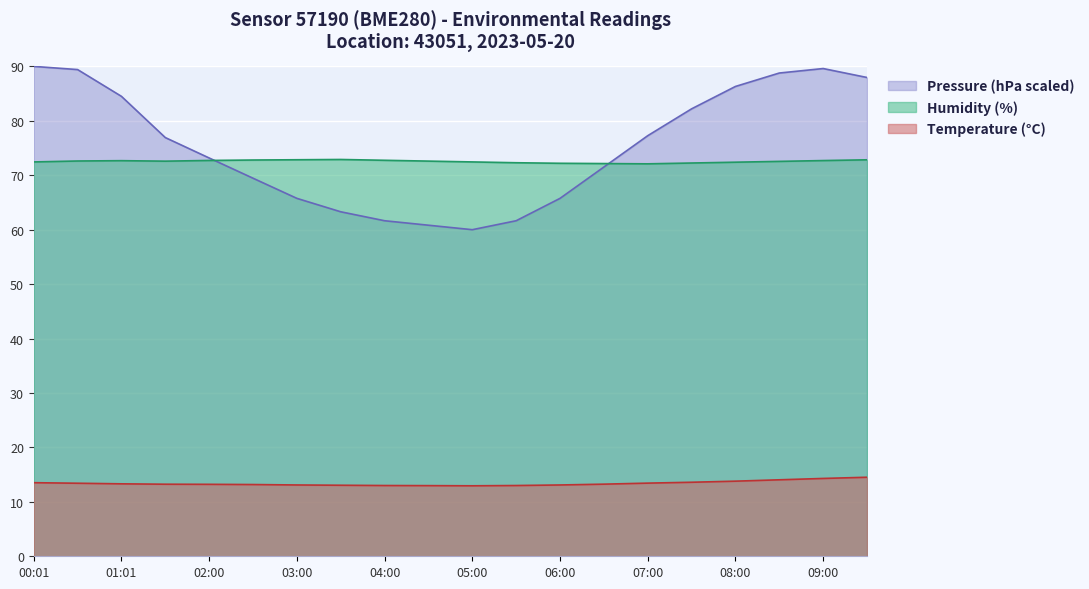

How many Humidity (%) values are between 72 and 73?

20